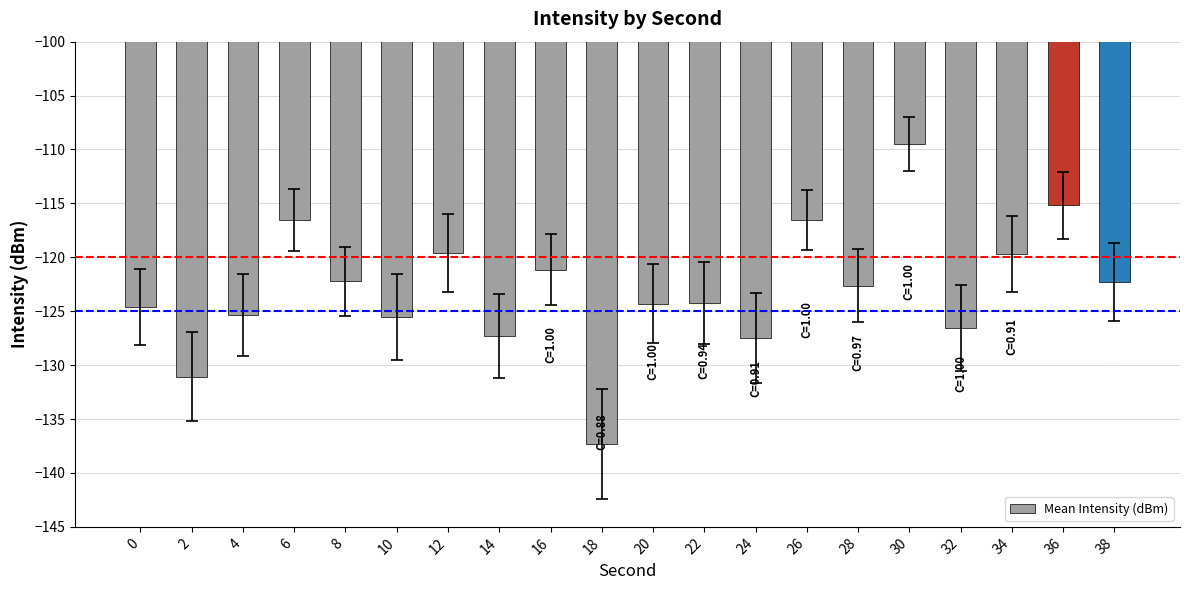

What is the value of the 12th bar from the left?

-124.2